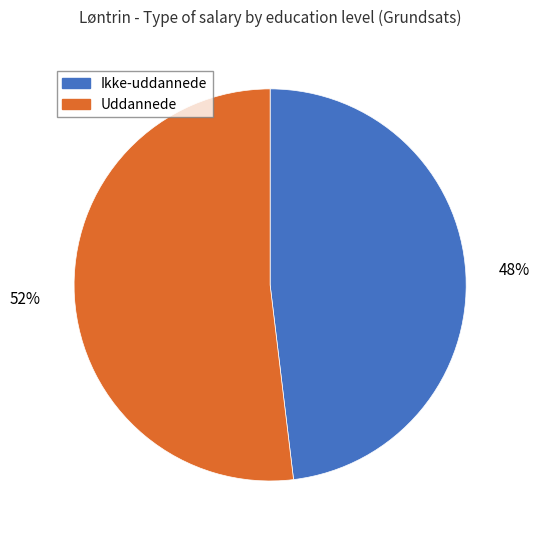

Is there a majority slice in this chart?

Yes